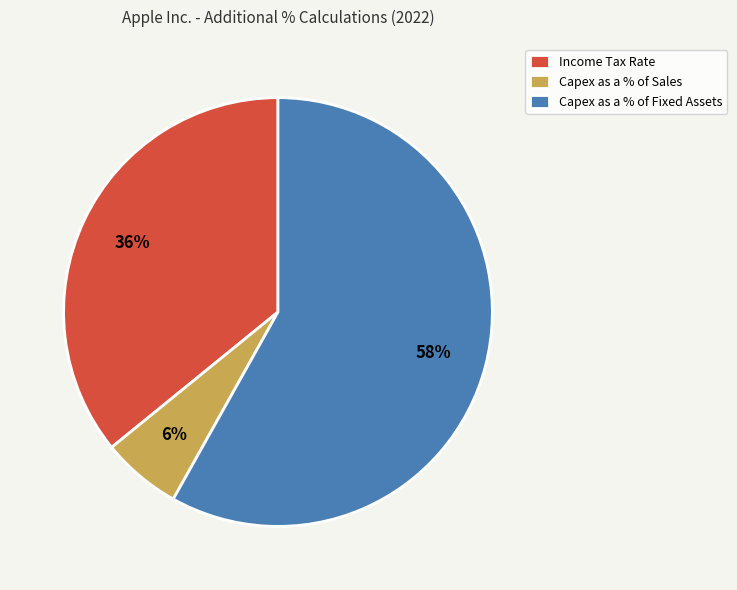

Which has a higher value, Income Tax Rate or Capex as a % of Sales?

Income Tax Rate